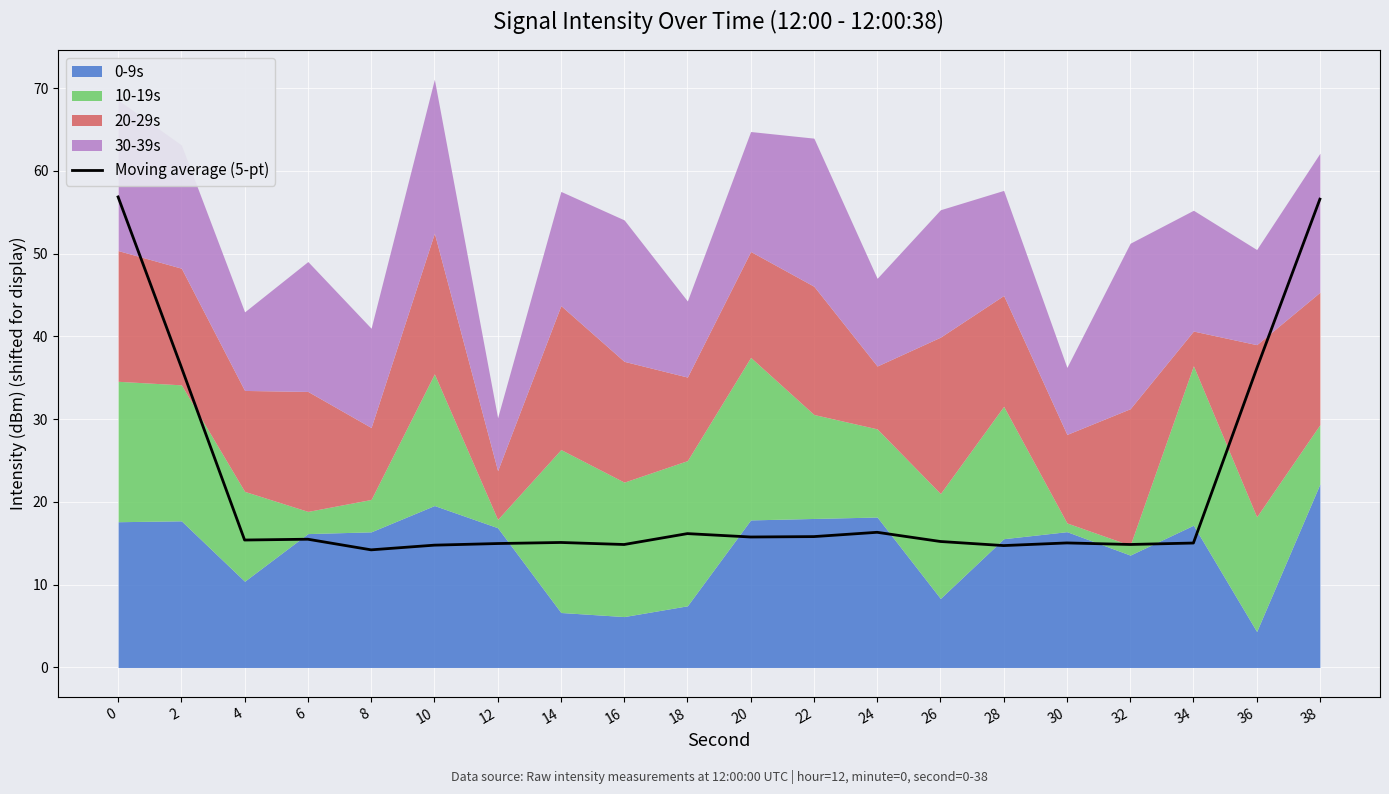

What is the value of the 8th point from the left?

15.1